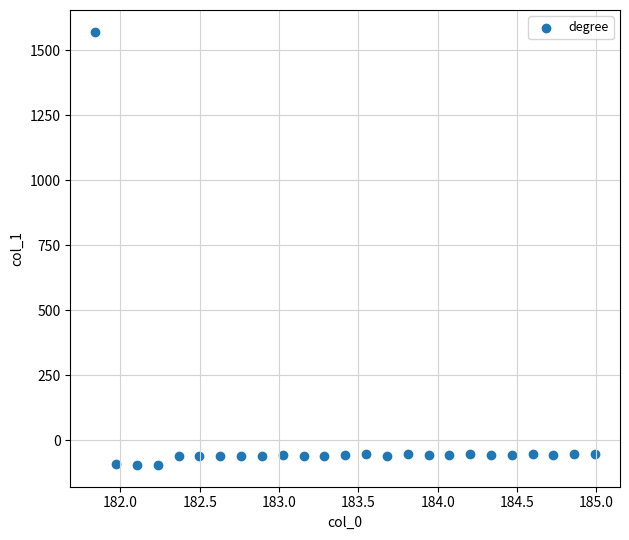

What is the range of X values (max minus min)?

3.1